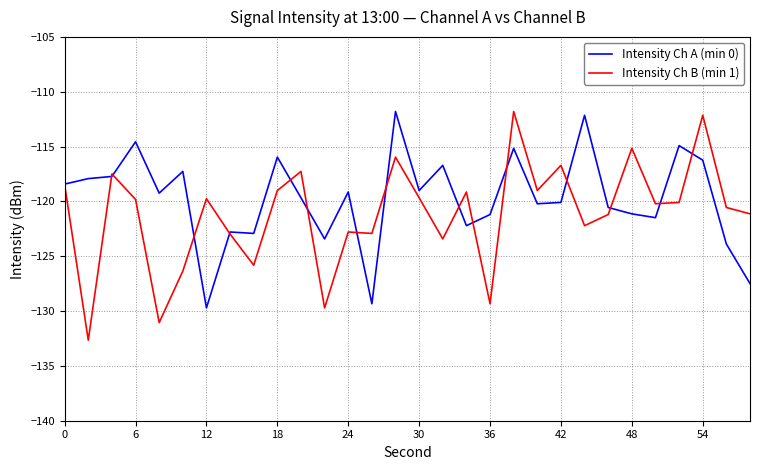

What is the maximum value for Intensity Ch B (min 1)?

-111.8